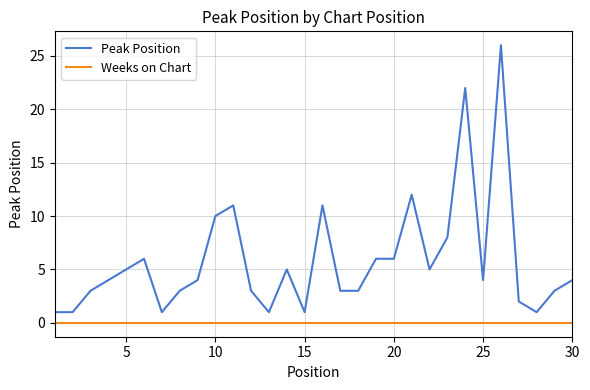

Reading left to right, transcribe all the data shown in this chart.

Peak Position: 1	1	3	4	5	6	1	3	4	10	11	3	1	5	1	11	3	3	6	6	12	5	8	22	4	26	2	1	3	4
Weeks on Chart: 0	0	0	0	0	0	0	0	0	0	0	0	0	0	0	0	0	0	0	0	0	0	0	0	0	0	0	0	0	0